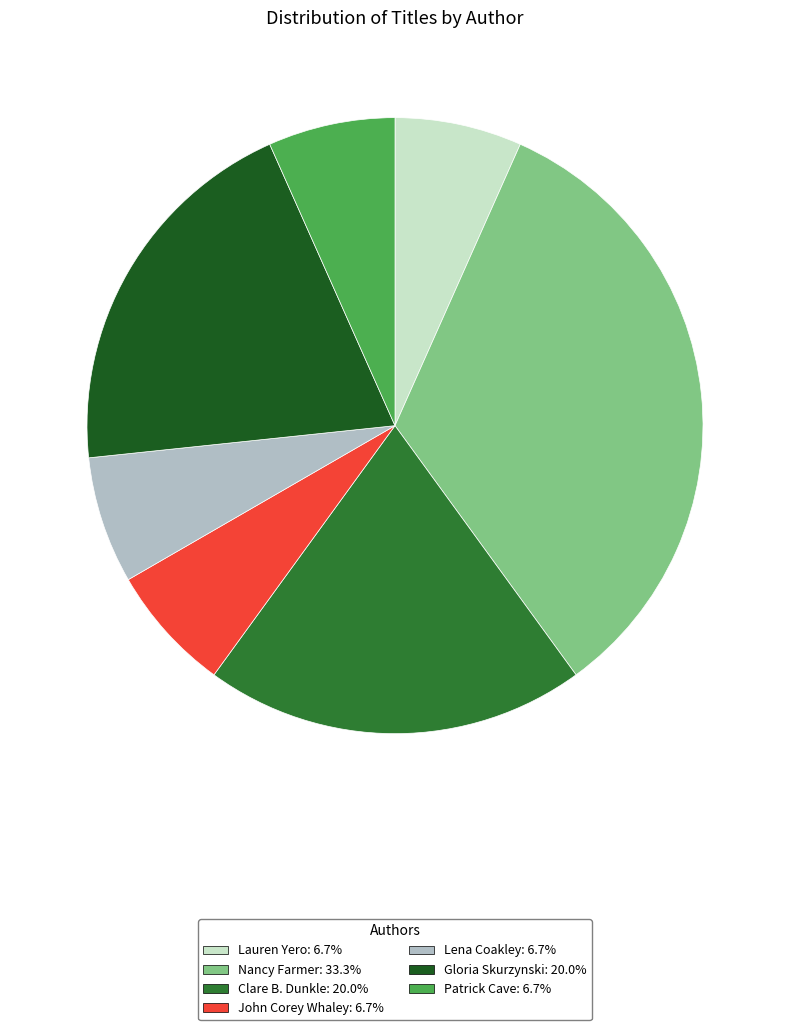

True or false: Lena Coakley accounts for 7% of the total.

True